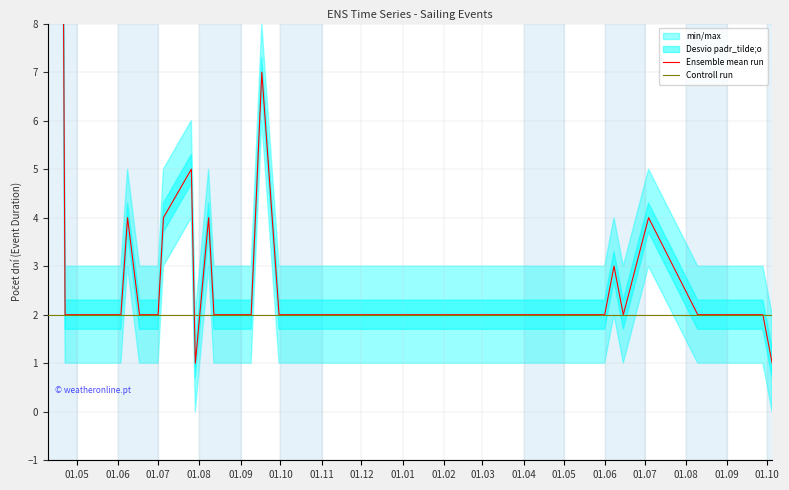

How many categories are shown in the chart?

40